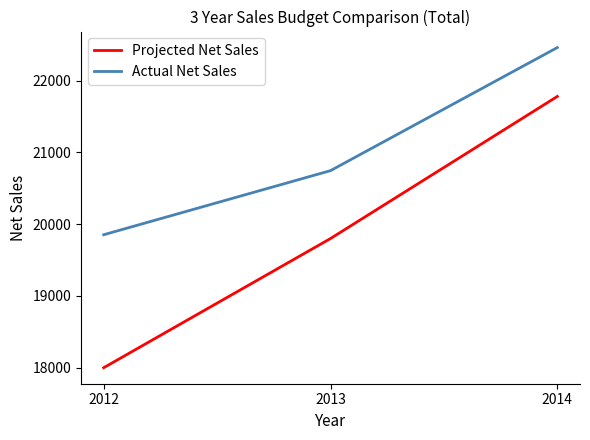

True or false: Actual Net Sales has a value of 14162 at 2014.

False